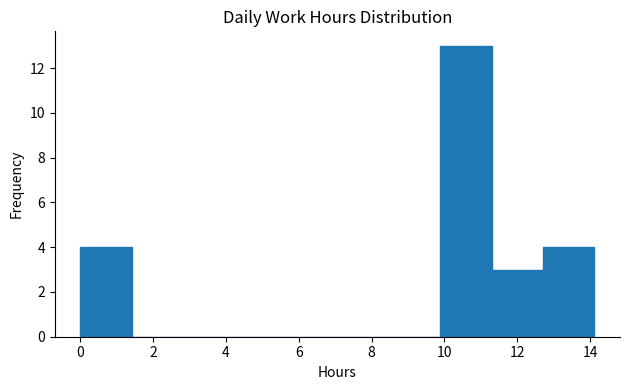

What is the height of the bar covering 0.0 to 1.4 on the x-axis? Neither the bar edges nor the heights are printed on the chart, so give them approximately, as read against the axes.

4